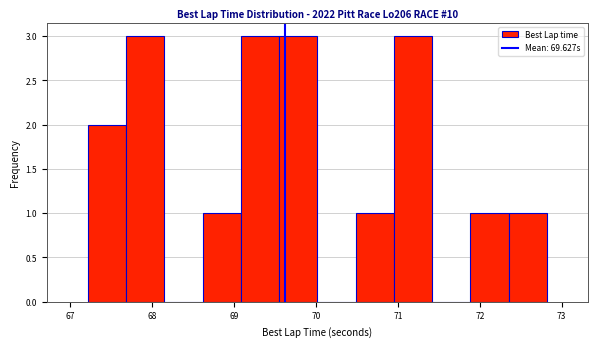

Reading left to right, list every bar in this chart as the range it spans on the x-axis followed by its height. Neither the bar edges nor the heights are printed on the chart, so give them approximately, as read against the axes.

67.2 to 67.7: 2
67.7 to 68.2: 3
68.2 to 68.6: 0
68.6 to 69.1: 1
69.1 to 69.6: 3
69.6 to 70.0: 3
70.0 to 70.5: 0
70.5 to 71.0: 1
71.0 to 71.4: 3
71.4 to 71.9: 0
71.9 to 72.4: 1
72.4 to 72.8: 1